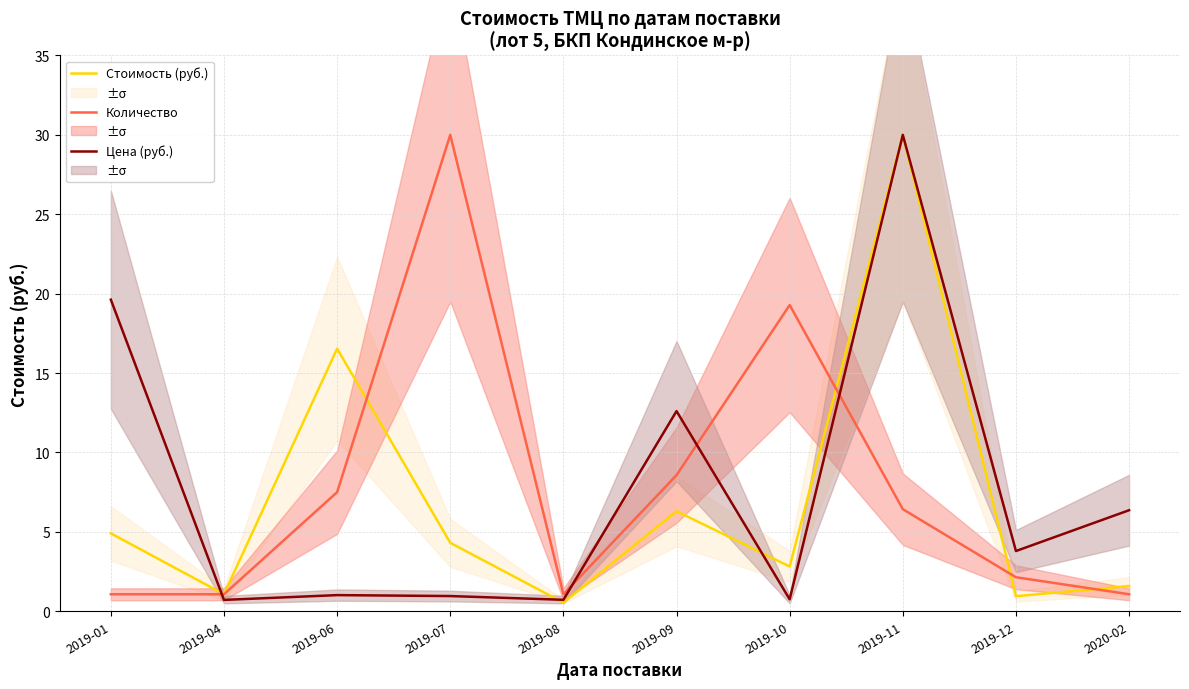

Which has a higher value, 2019-11 or 2019-04?

2019-11